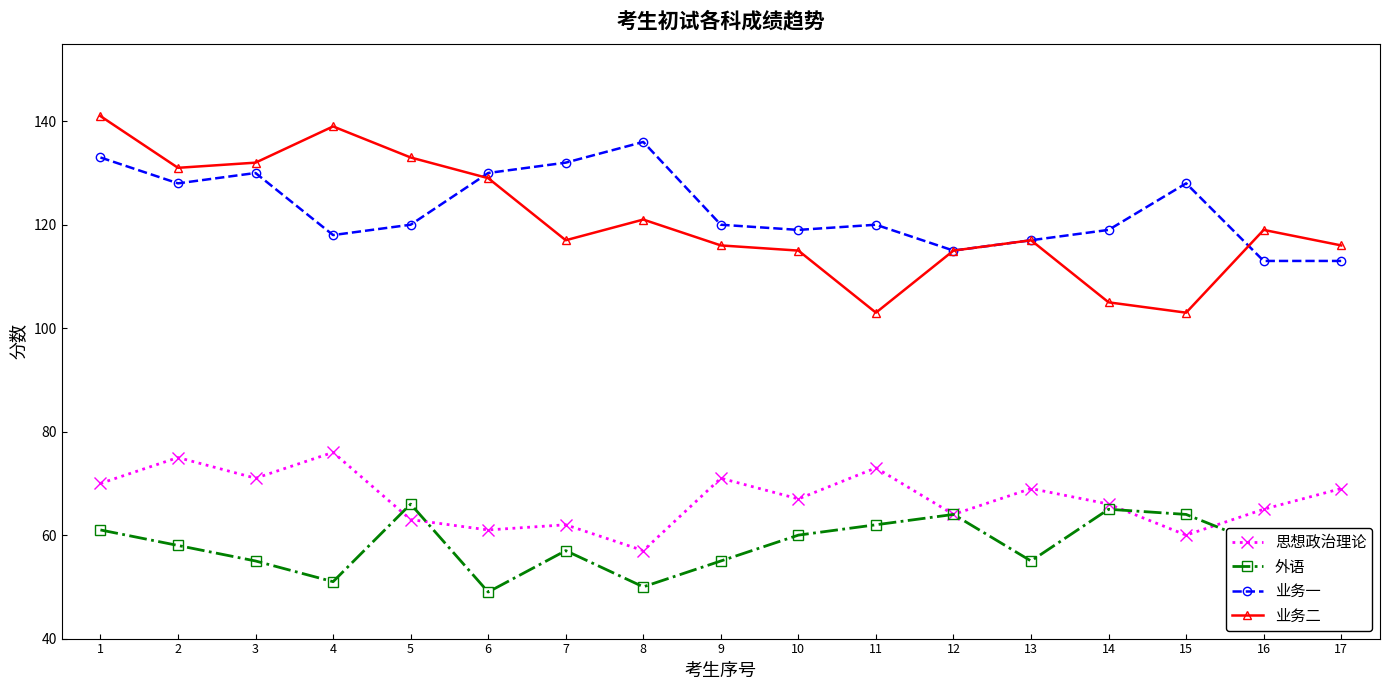

In 业务一, how many points are higher than both neighbors (excluding endpoints)?

4